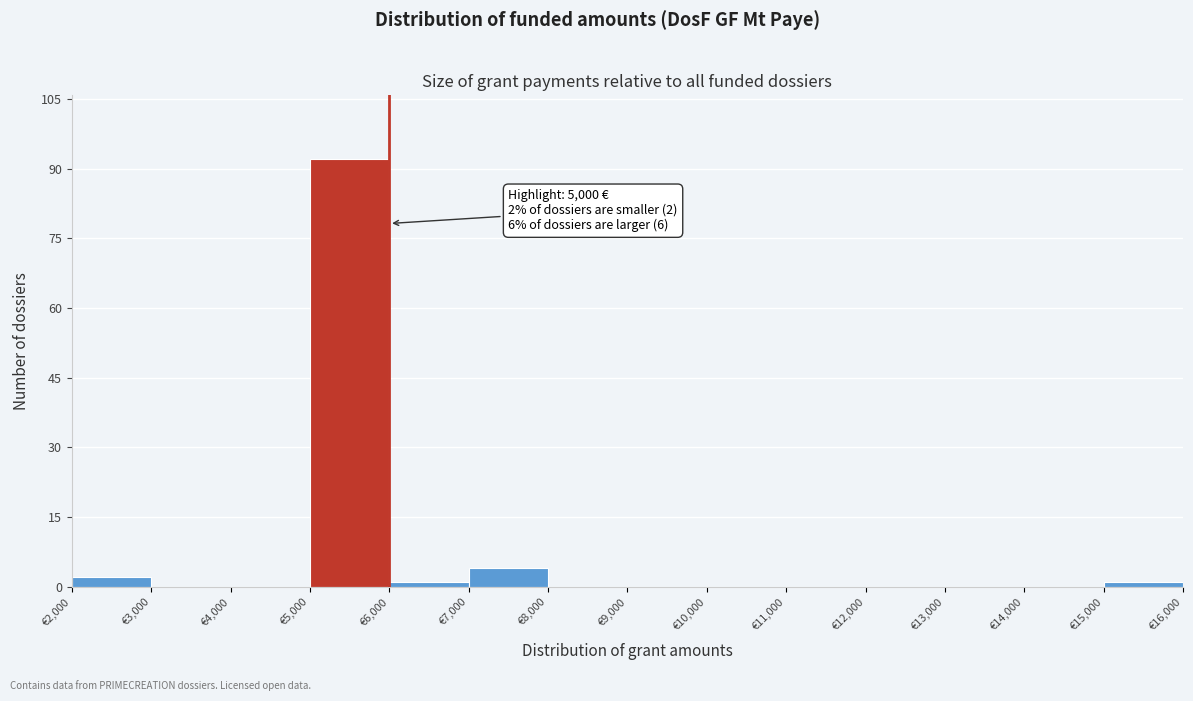

Which range on the x-axis has the tallest bar?

5000 to 6000